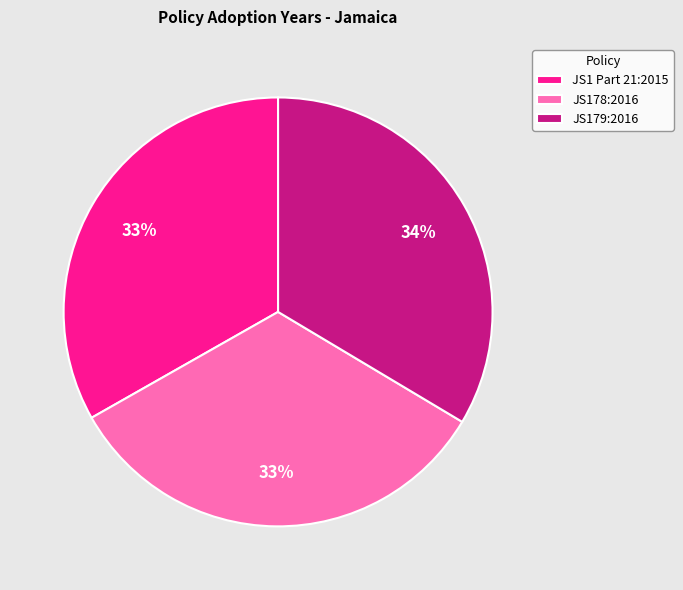

To the nearest percent, what percentage of the pie is JS1 Part 21:2015?

33%